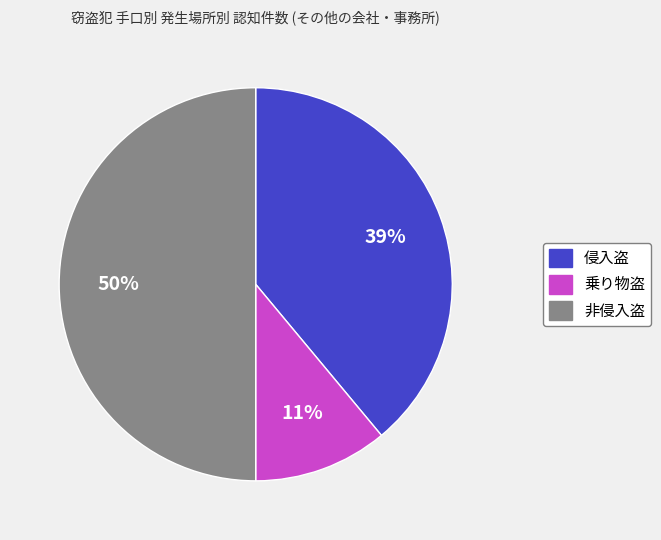

To the nearest percent, what is the difference between the 乗り物盗 and 侵入盗 slice percentages?

28%